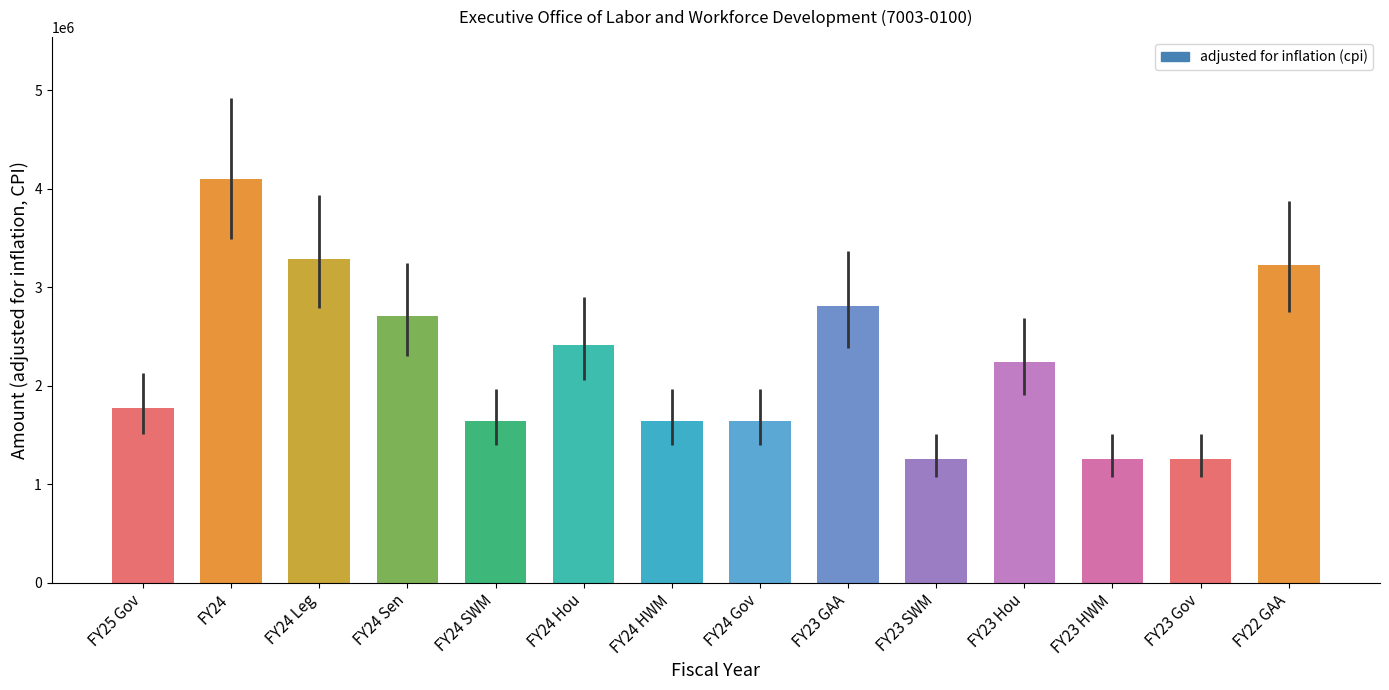

What is the sum of the values at FY23 HWM and FY24 Leg?

4539268